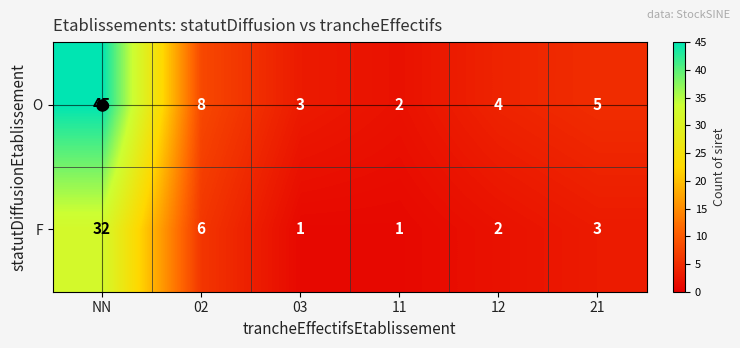

At how many categories does at least one series exceed 35?

1